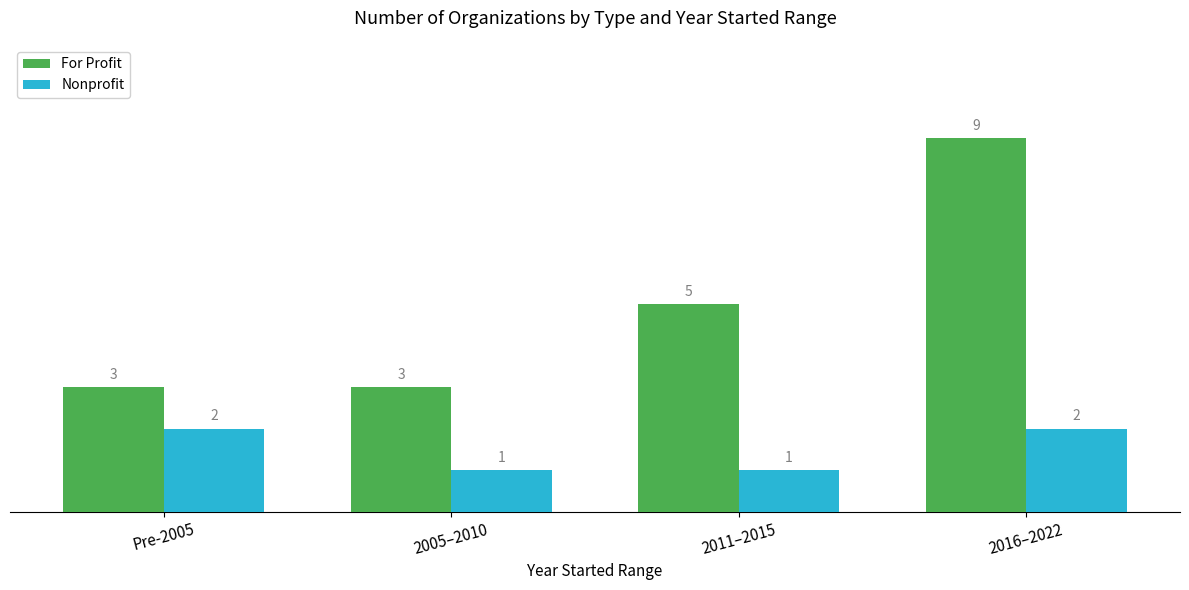

What position from the right is Pre-2005?

4